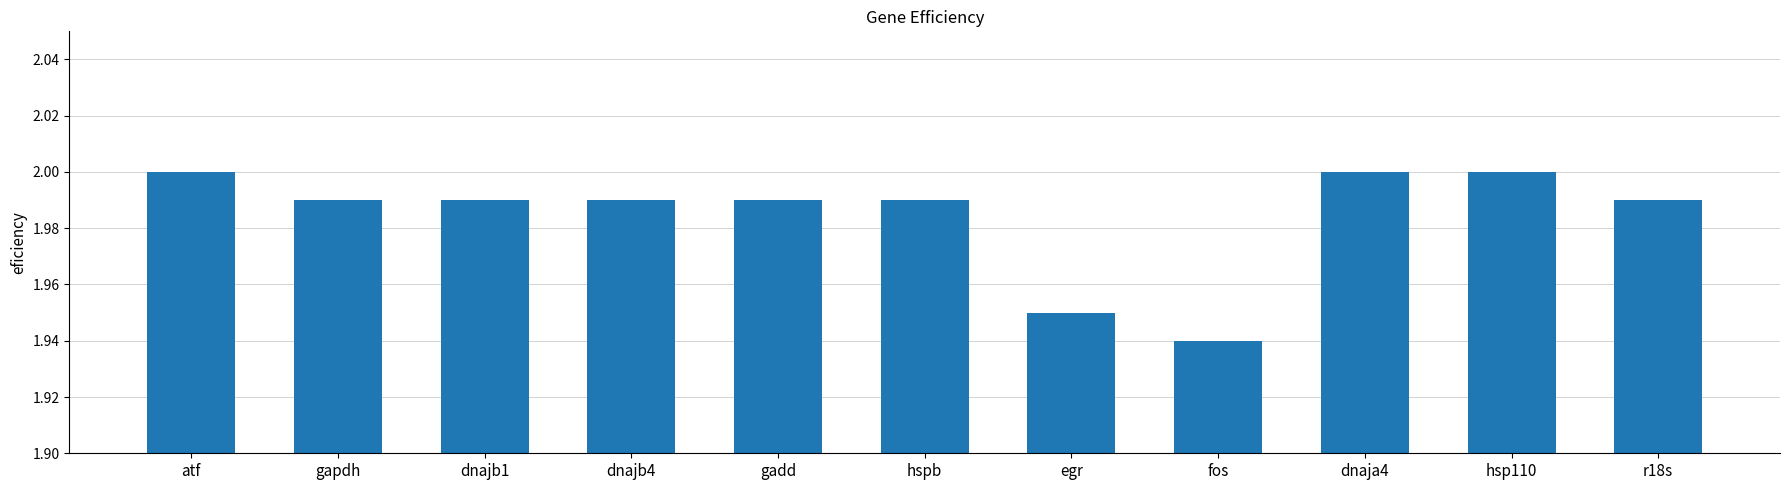

What is the sum of the values at atf and egr?

4.0